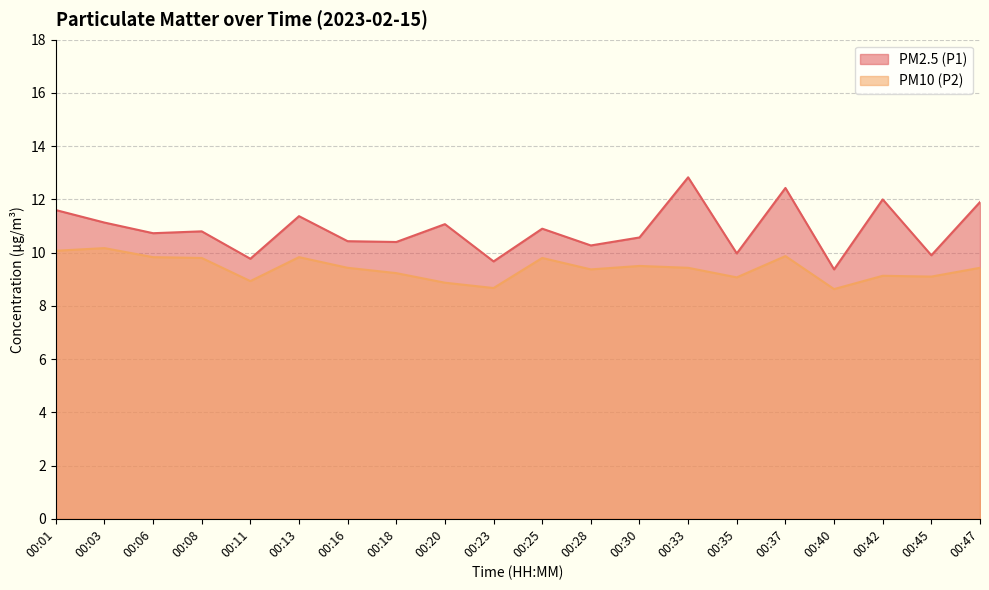

Which series changed the most between 00:16 and 00:30?

PM2.5 (P1)